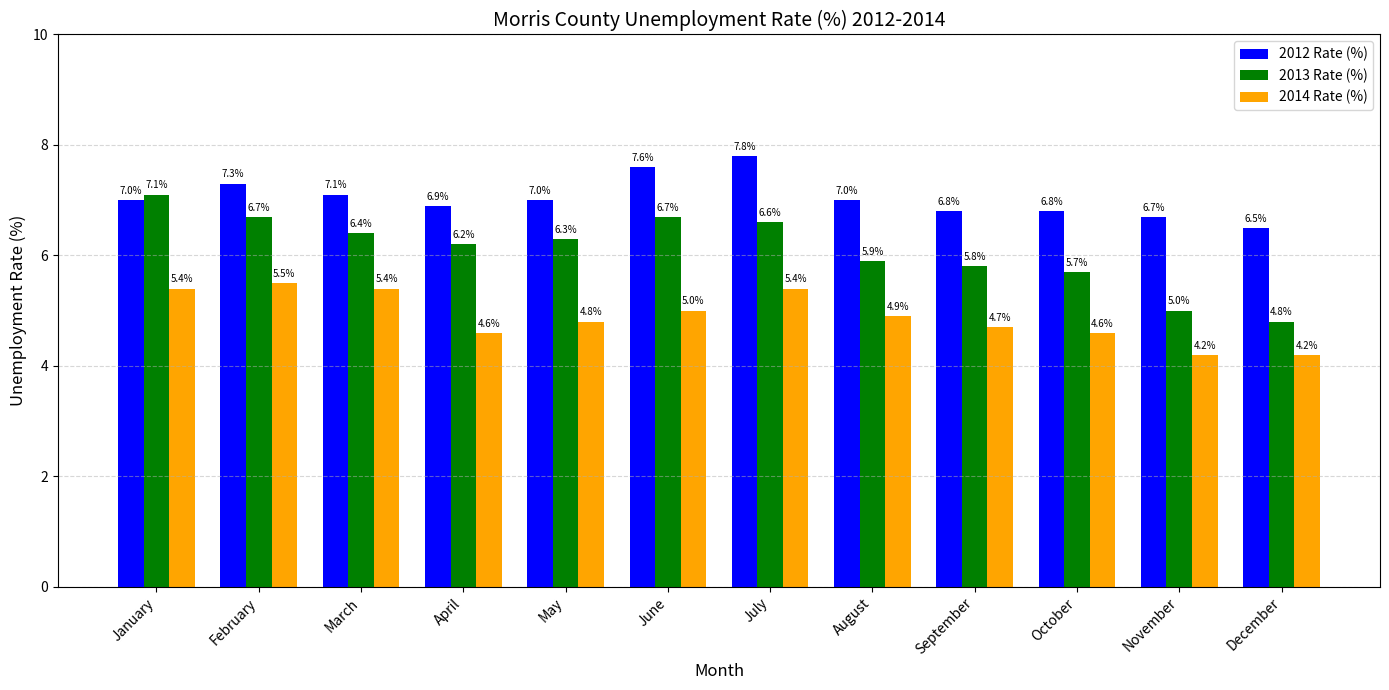

What value does the 2012 Rate (%) series have at July?

7.8